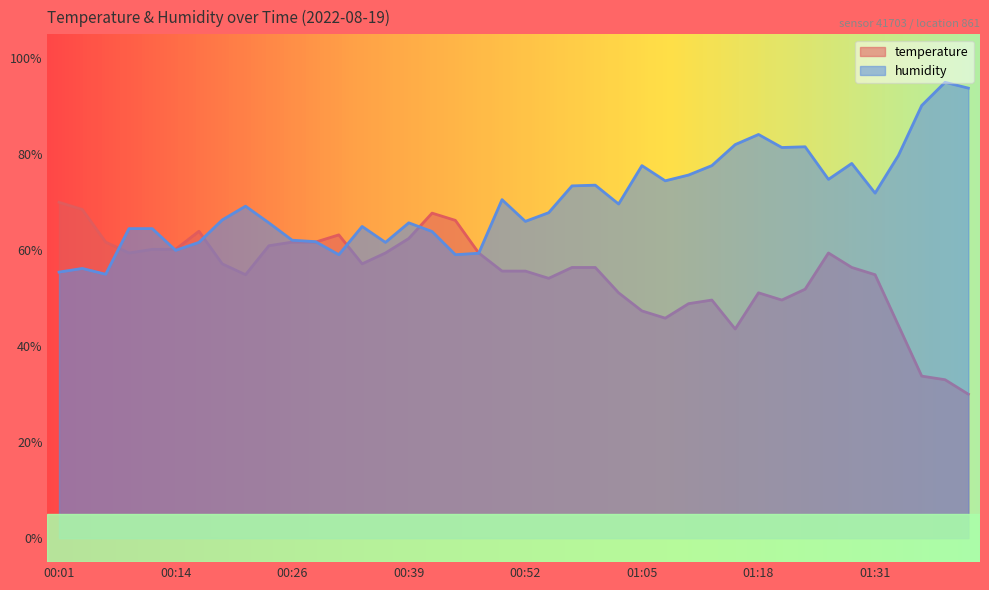

Which category has the lowest value across all series?

01:41